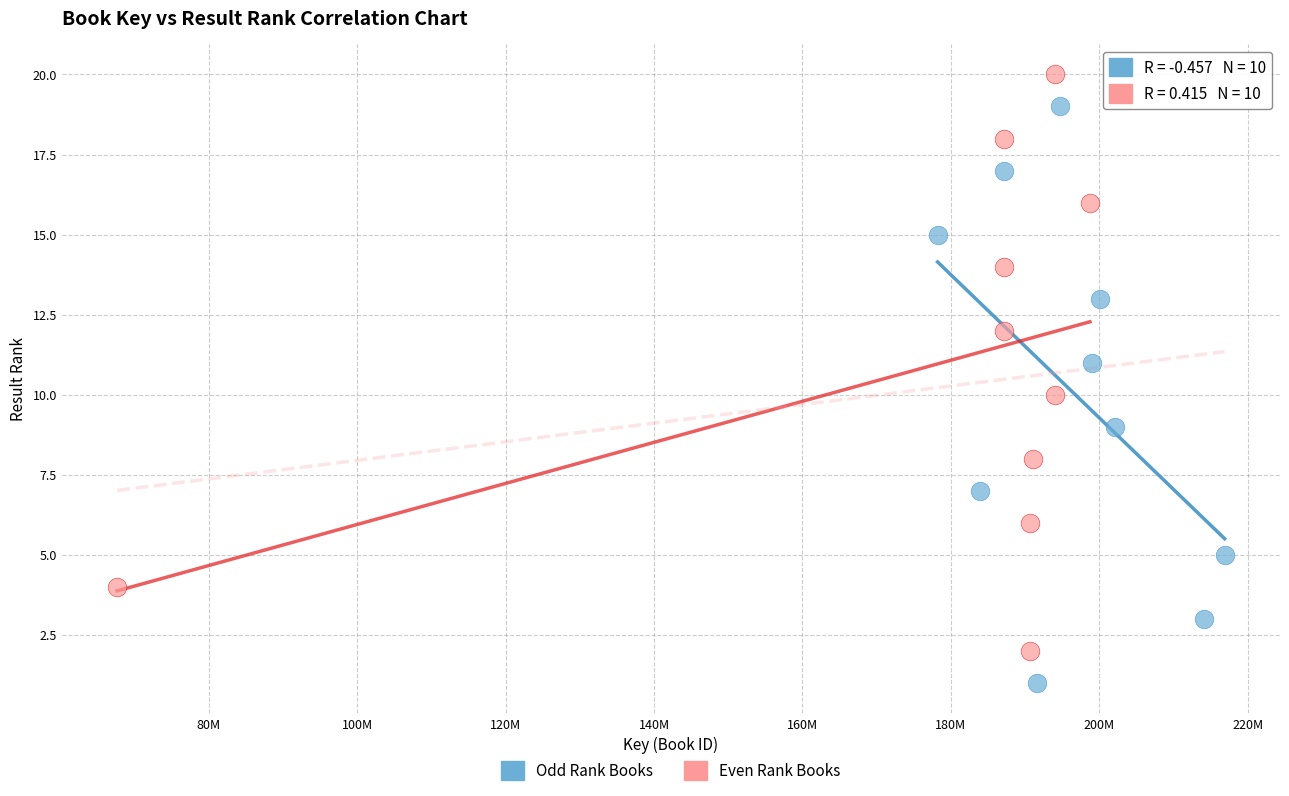

Which series reaches the maximum Y coordinate?

Even Rank Books